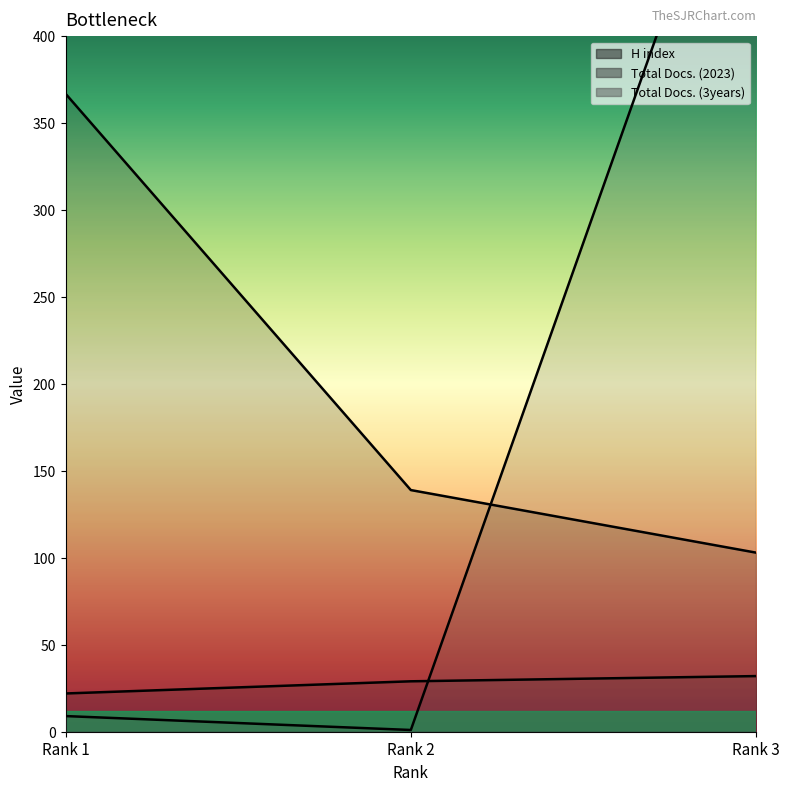

What is the total value across all series at Rank 2?

169